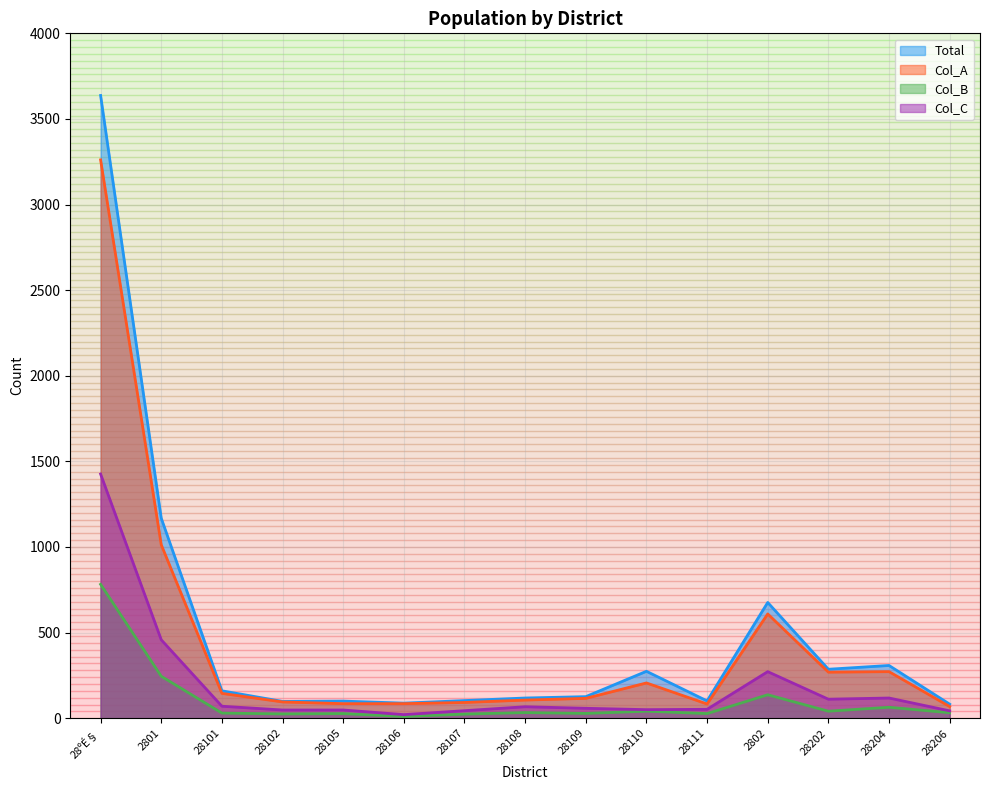

At which label is Col_C closest to 723?

2801